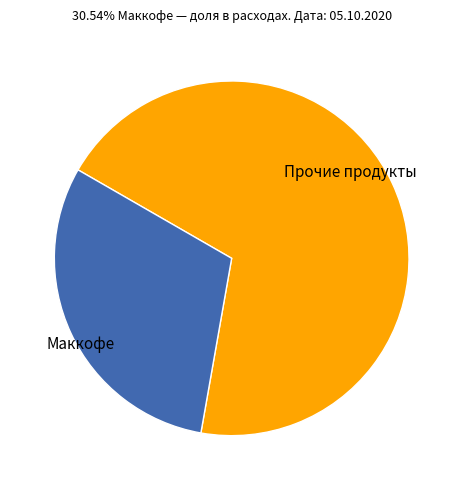

Between Маккофе and Прочие продукты, which is larger?

Прочие продукты